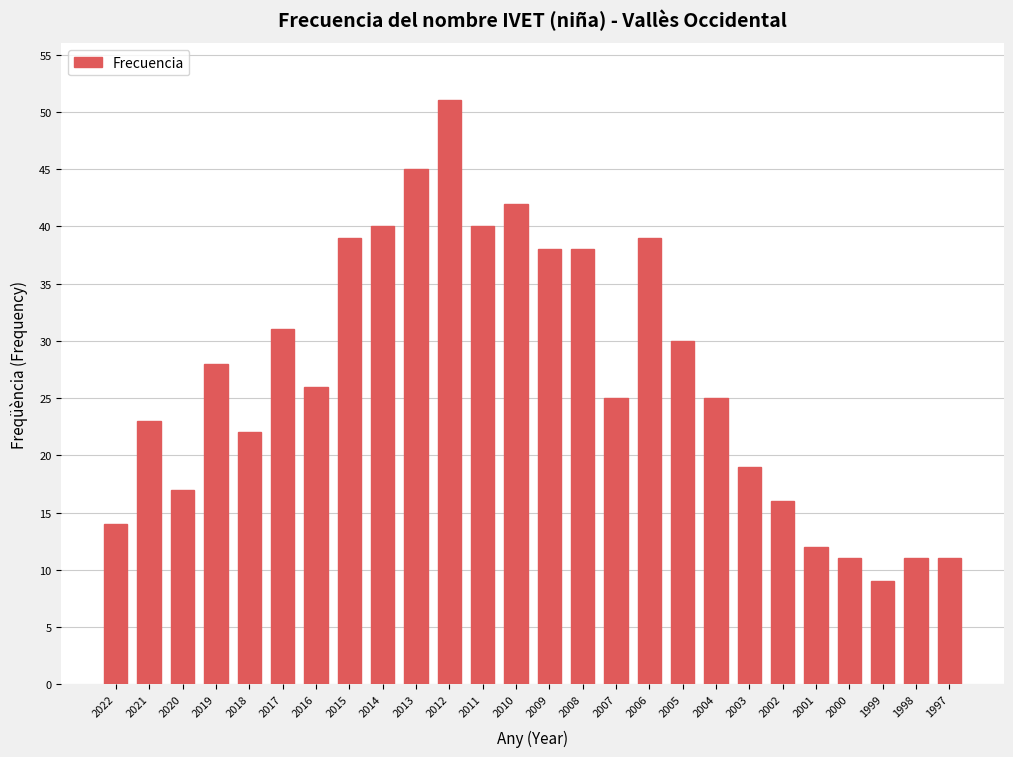

How many distinct data groups are displayed?

1